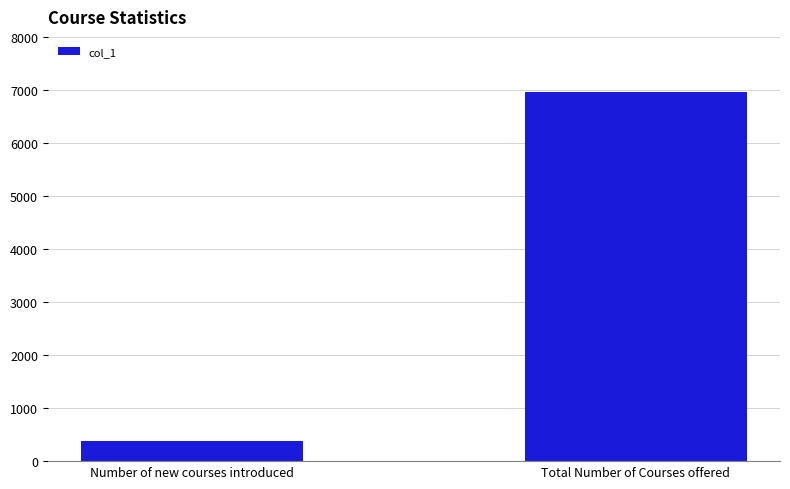

Count the values in the range 371 to 6962.

2